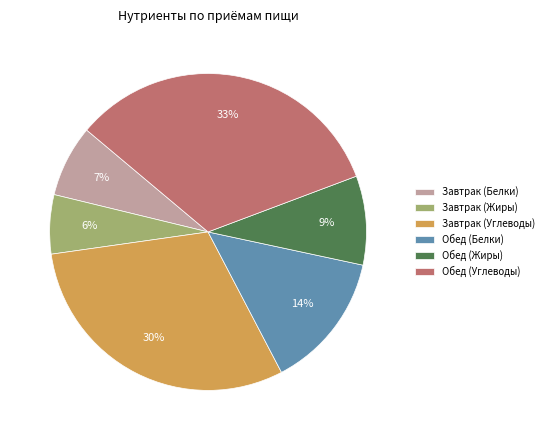

Which has a higher value, Обед (Белки) or Завтрак (Углеводы)?

Завтрак (Углеводы)